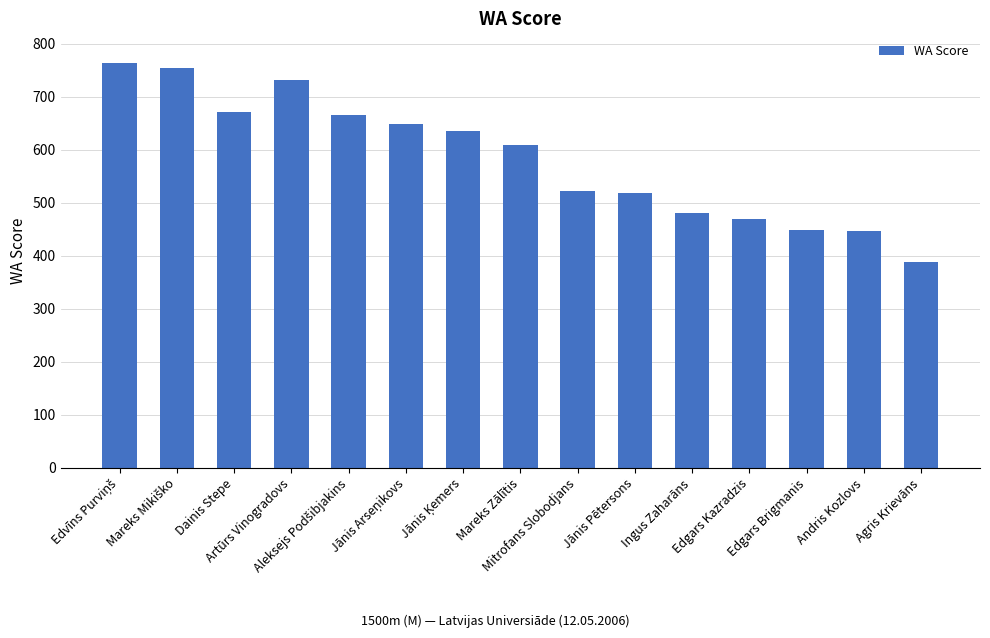

What is the value of the 9th bar from the left?

523